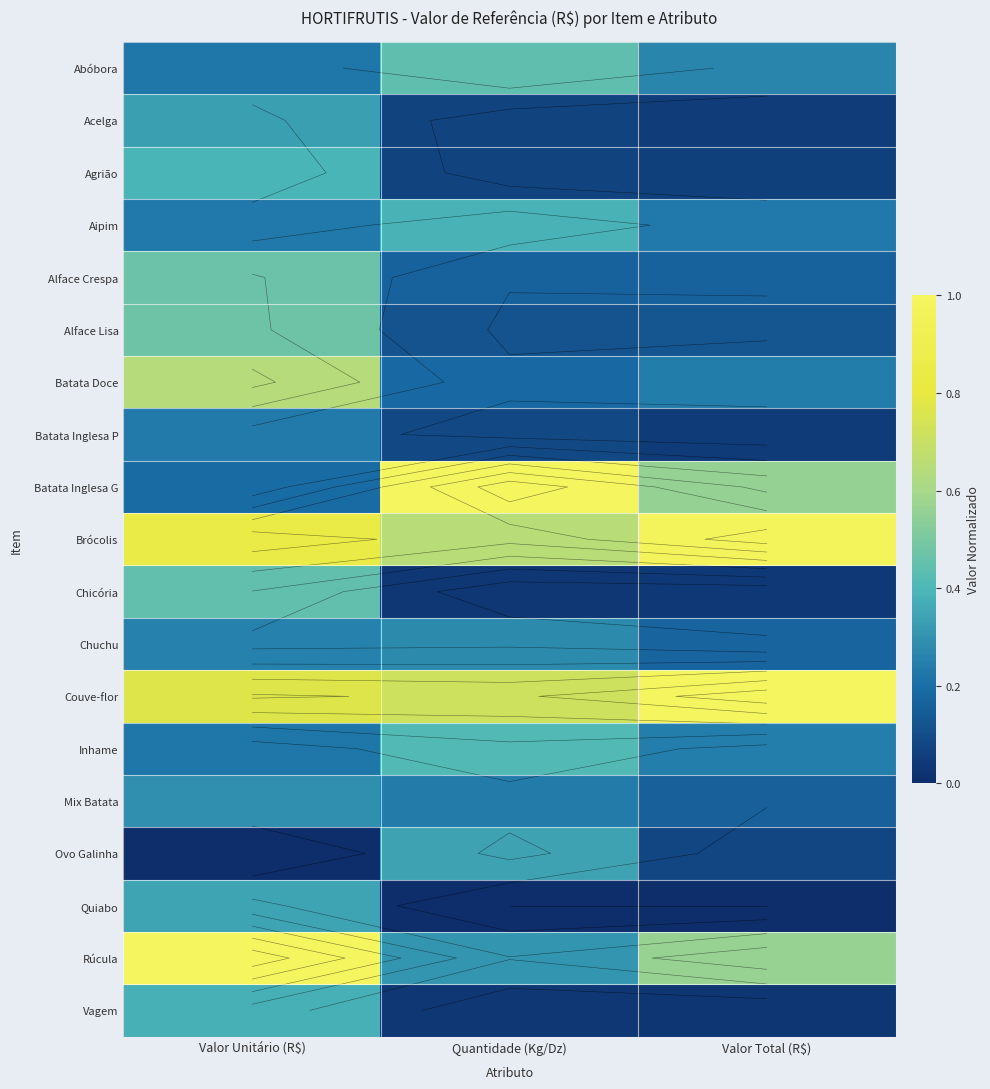

What is the spread (max minus min) of values at Valor Unitário (R$)?

1.0